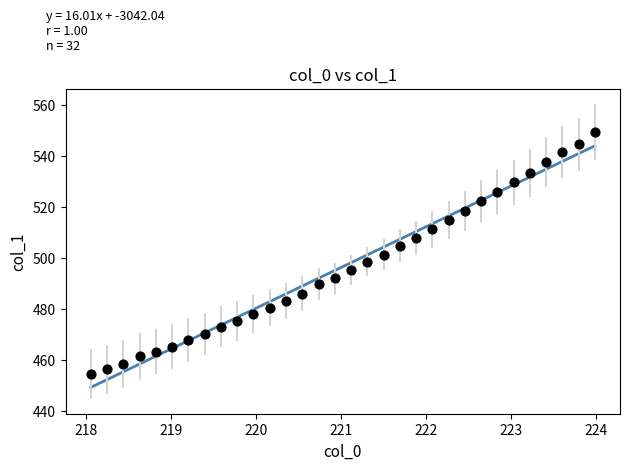

What is the range of Y values (max minus min)?

95.0